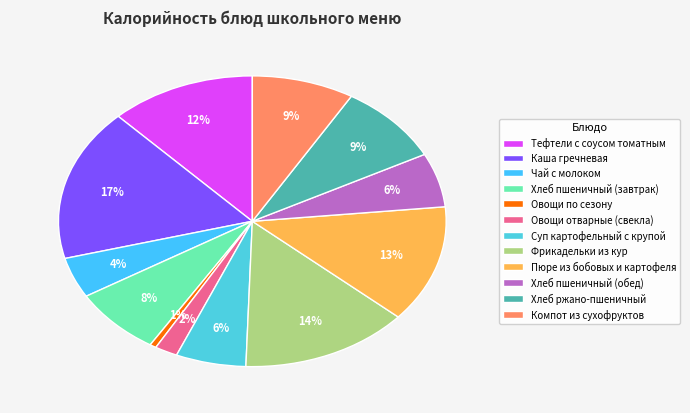

Is there a majority slice in this chart?

No